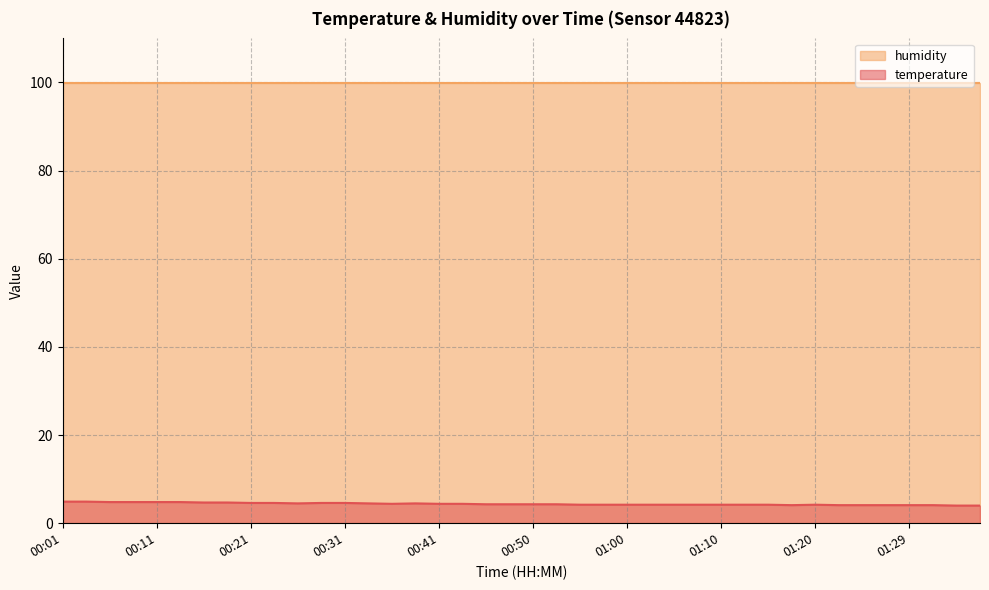

The chart shows a value of 1.0 at 01:00. True or false?

False